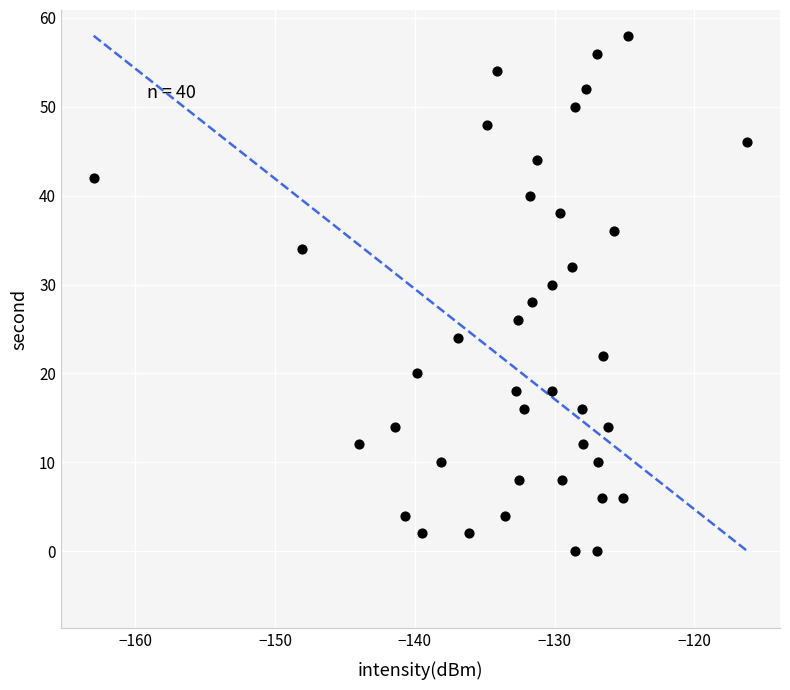

What is the range of Y values (max minus min)?

58